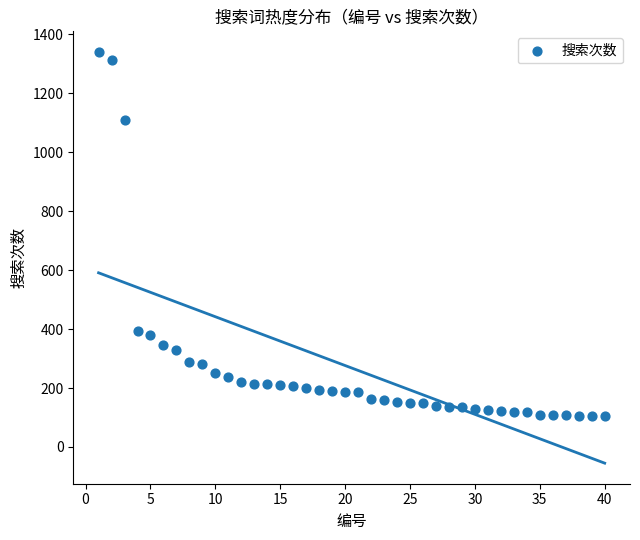

What is the range of Y values (max minus min)?

1235